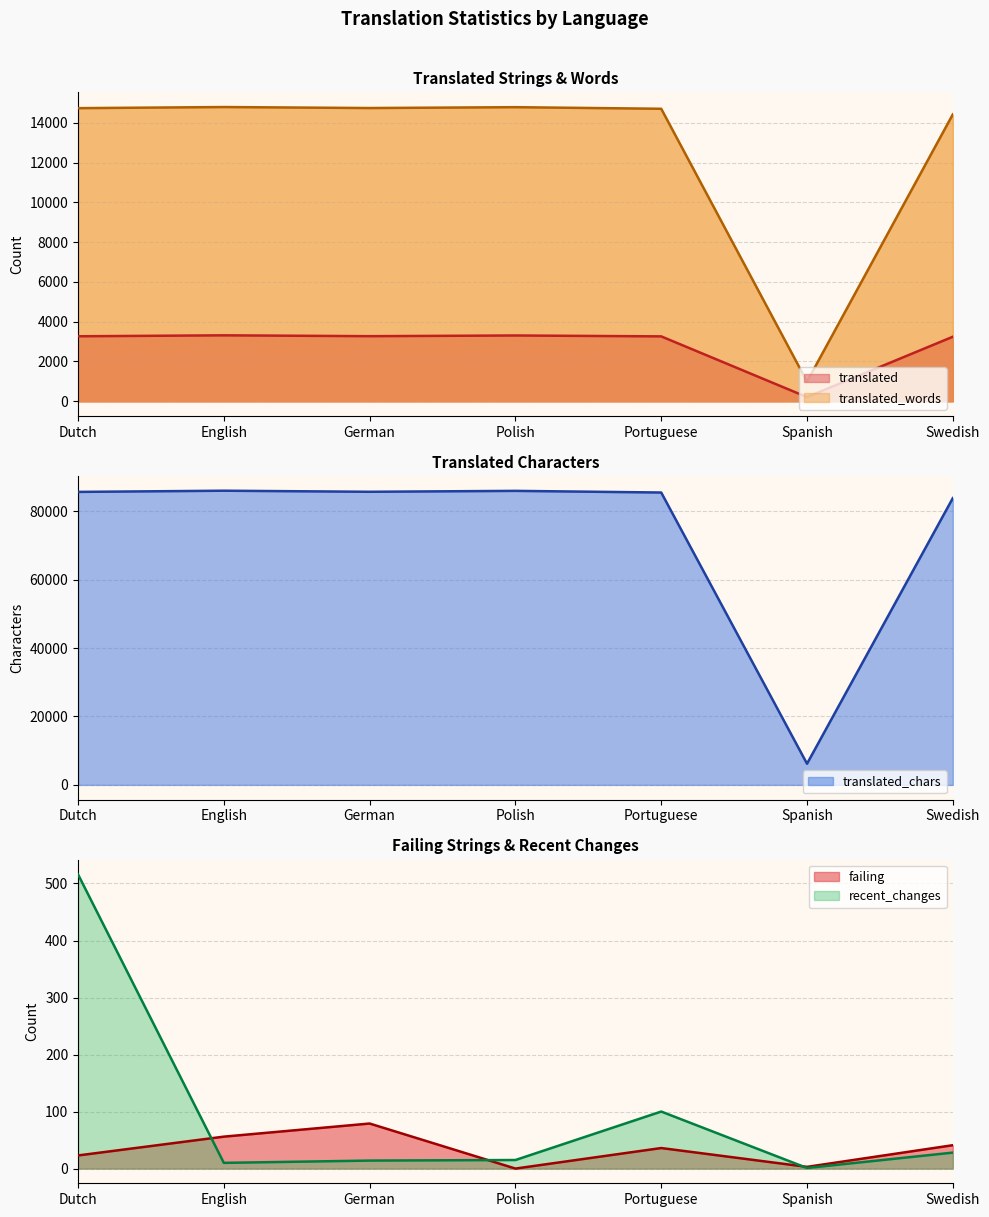

What is the difference between the translated values at German and Swedish?

29